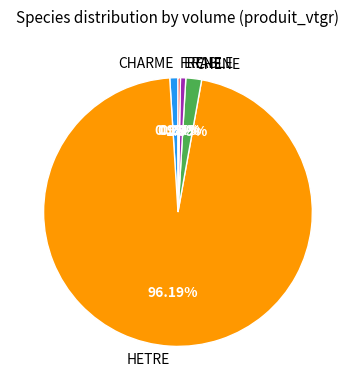

True or false: CHARME accounts for 12% of the total.

False